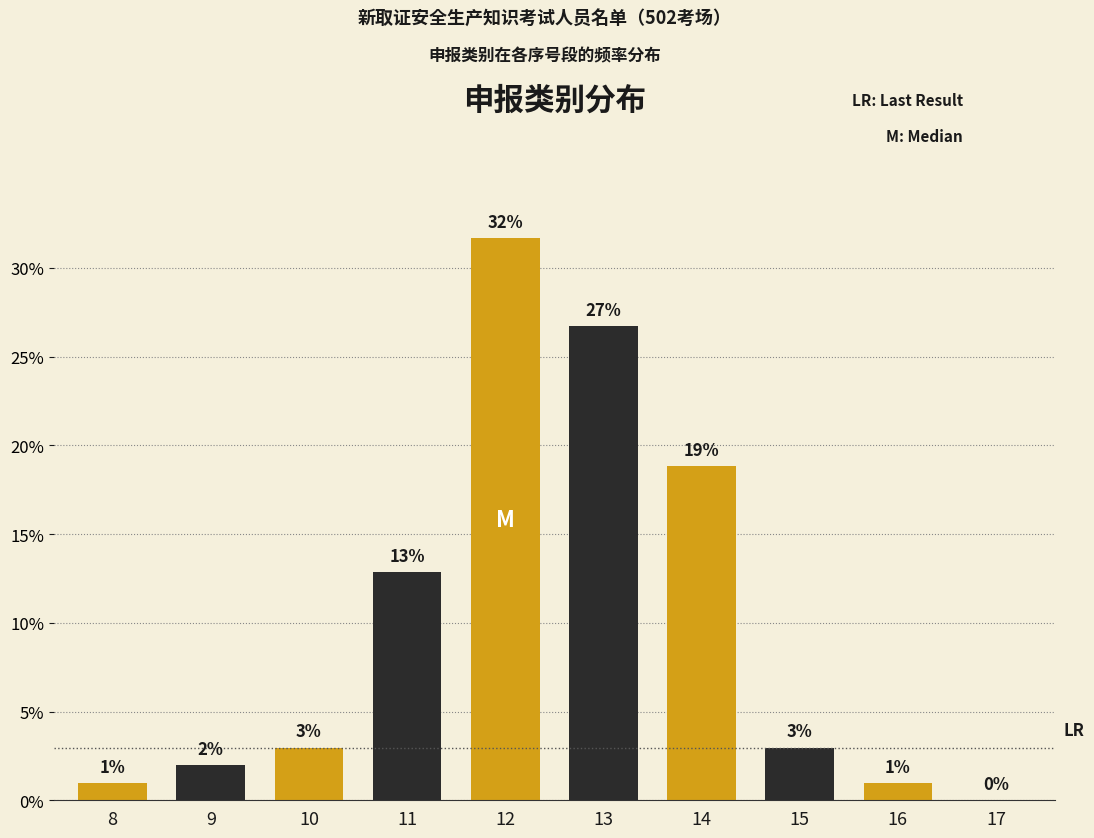

Is it true that the value at 10 is 4.2?

False